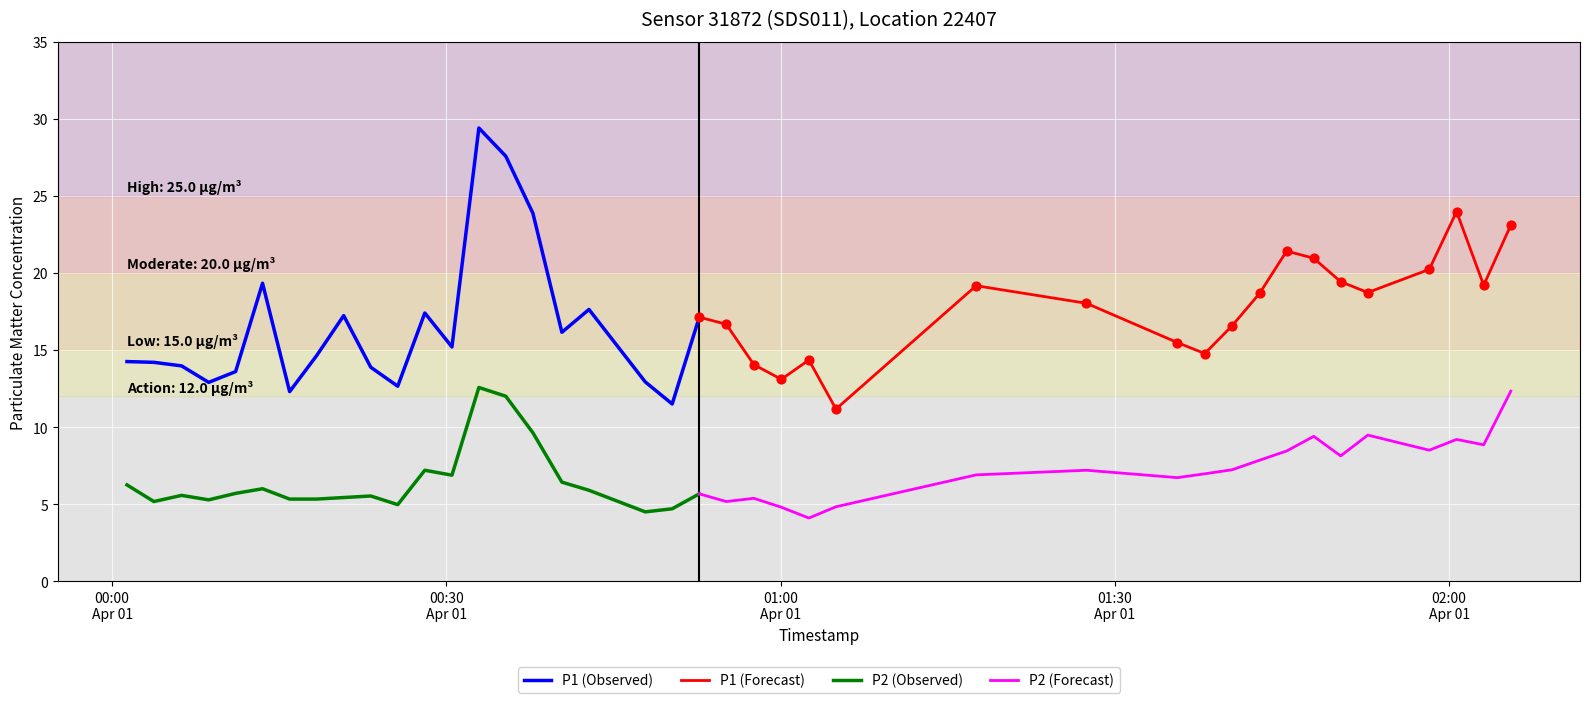

Which series has the largest total across all categories?

P1